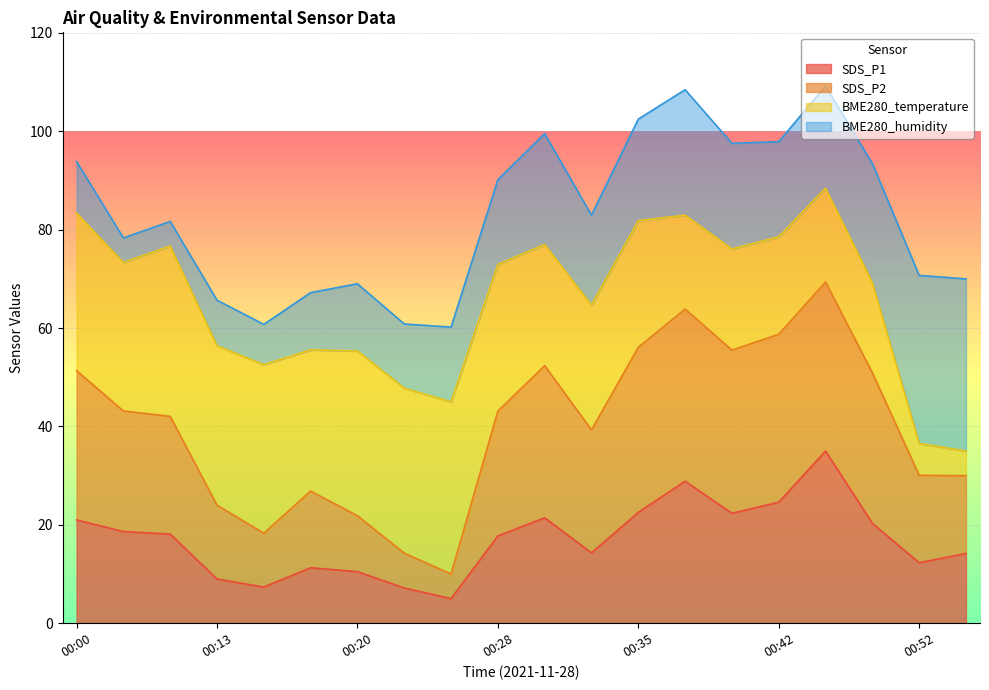

Between 00:25 and 00:28, which is larger?

00:28